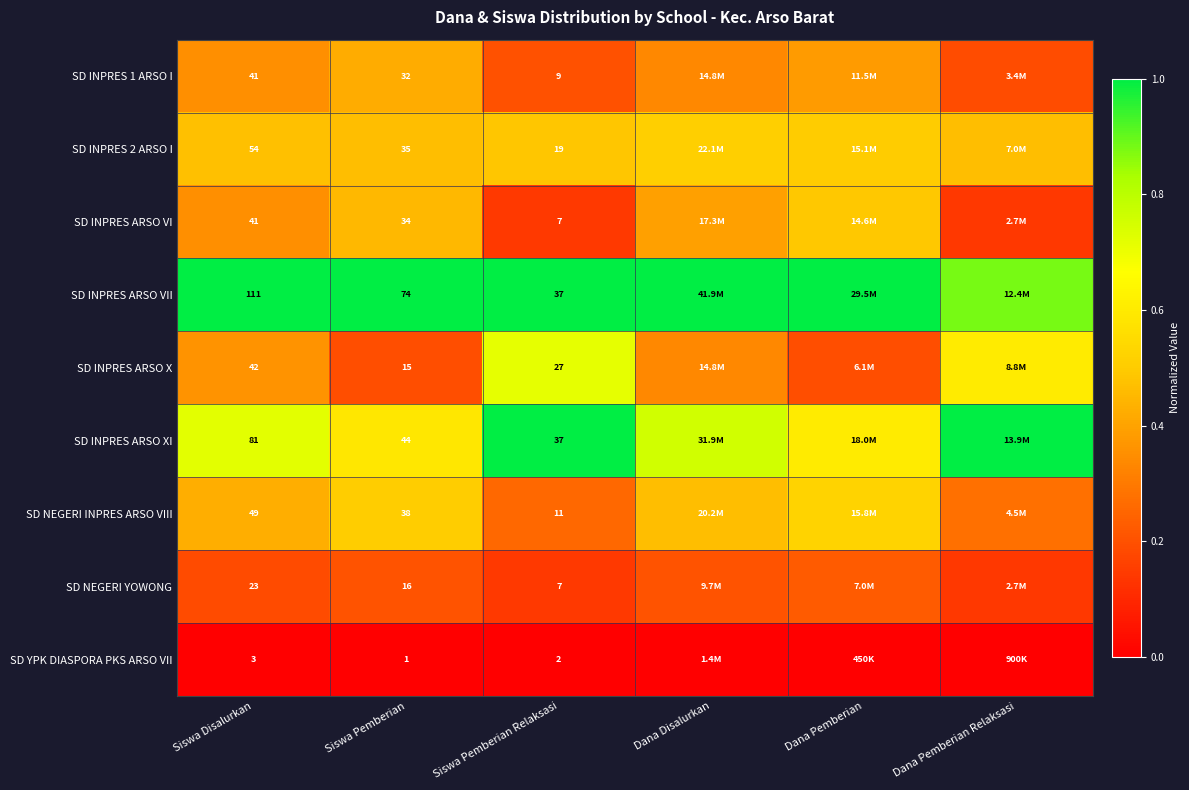

Count the number of categories in the chart.

6